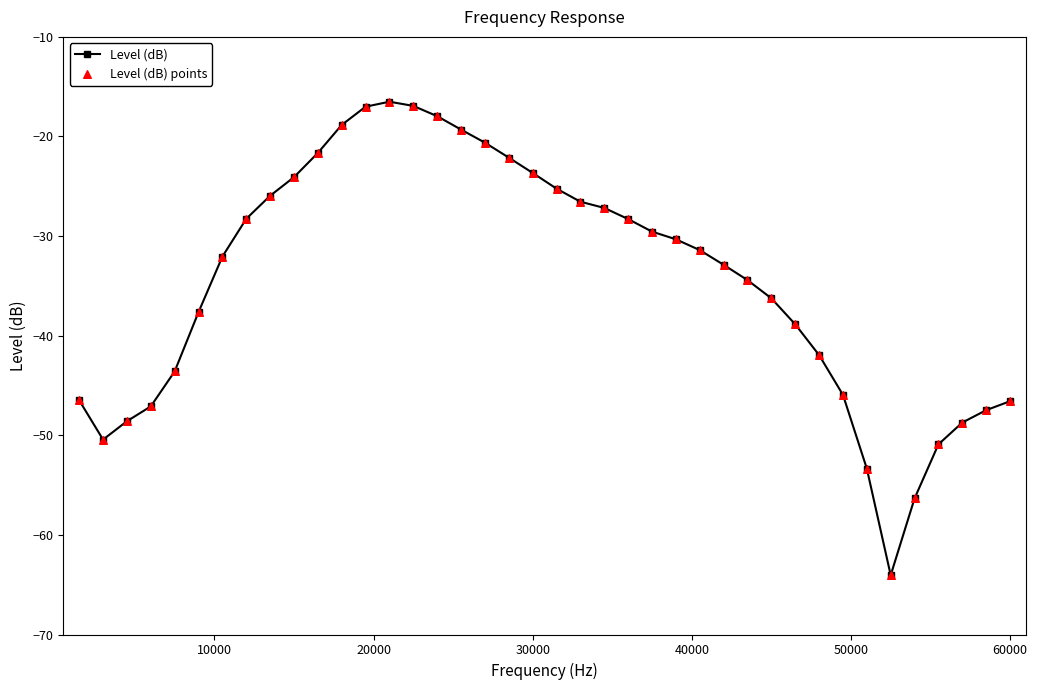

What is the greatest value displayed?

-16.5